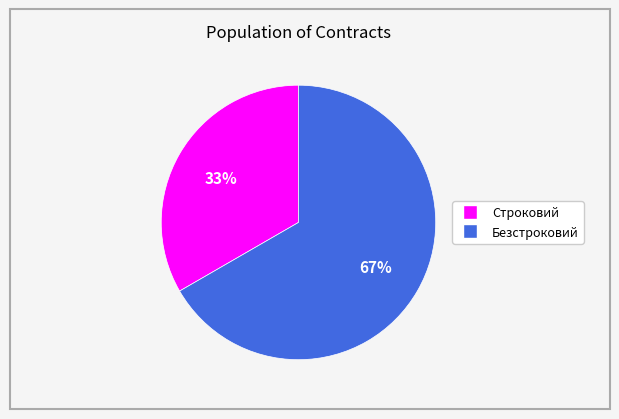

The Безстроковий slice represents 67% of the pie. True or false?

True